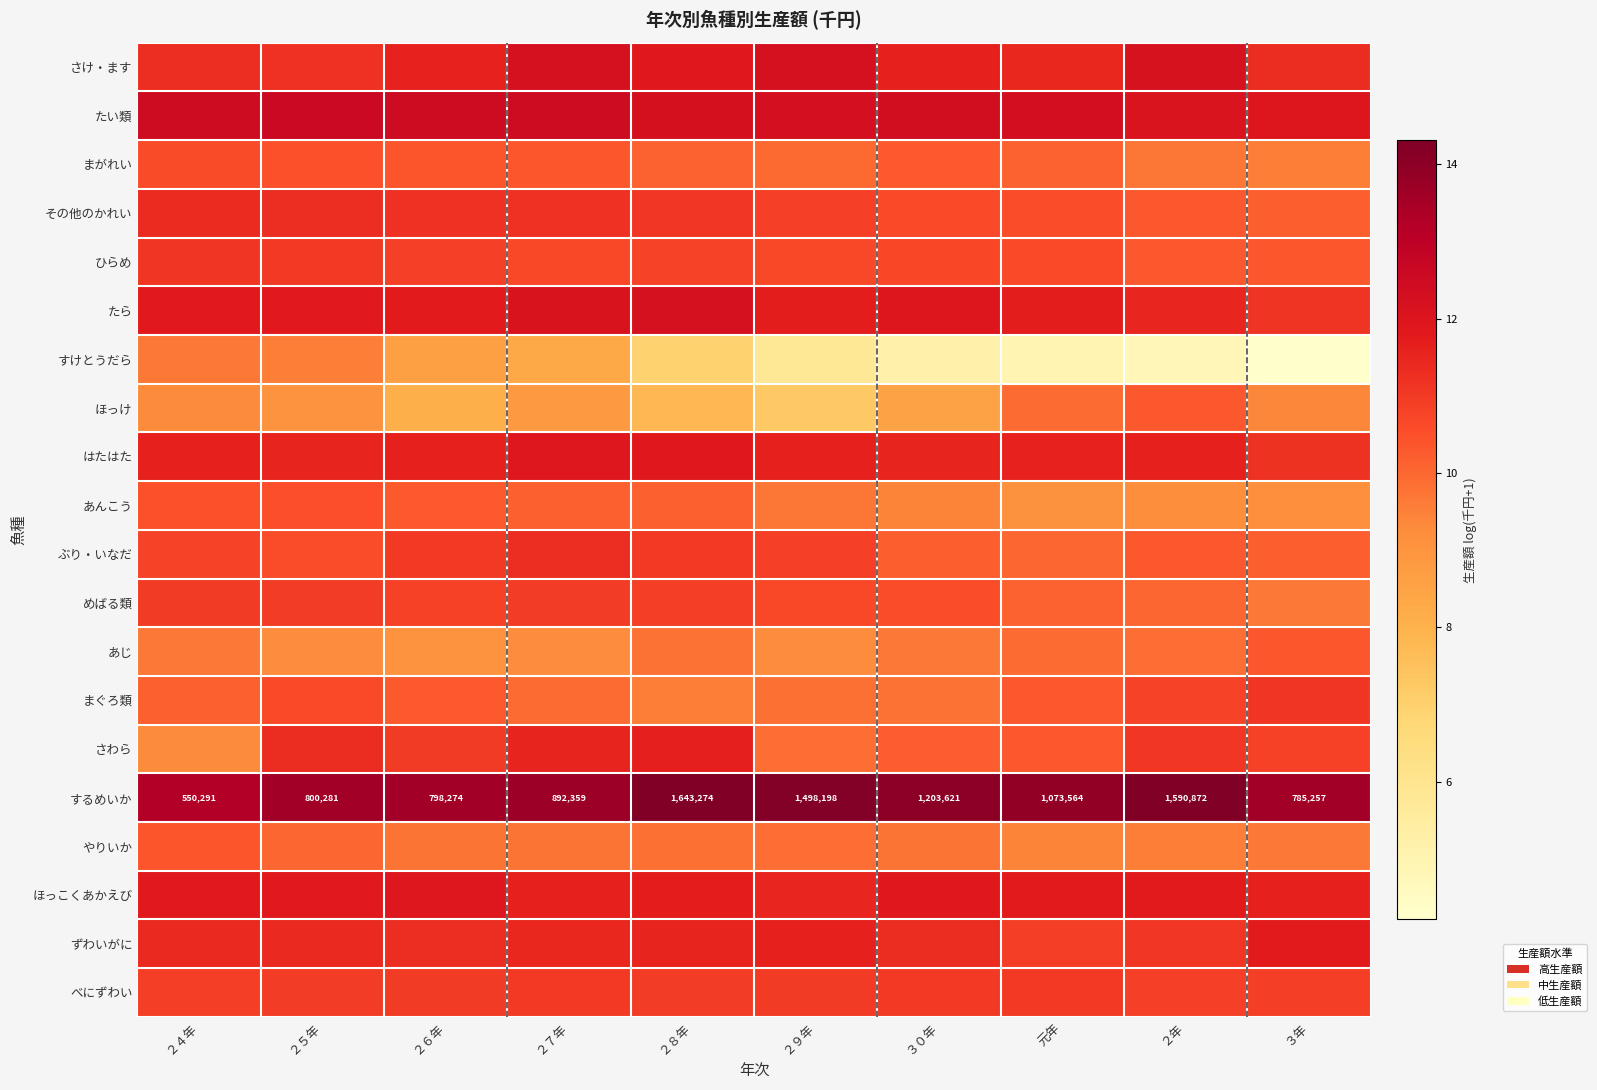

Which series changed the most between ２５年 and ２９年?

すけとうだら